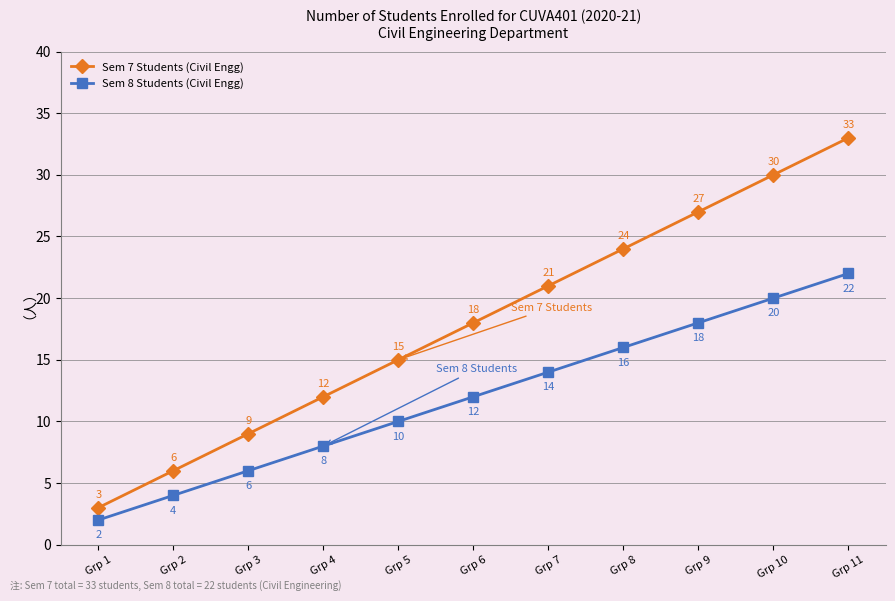

True or false: Sem 7 Students (Civil Engg) and Sem 8 Students (Civil Engg) cross at least once.

False